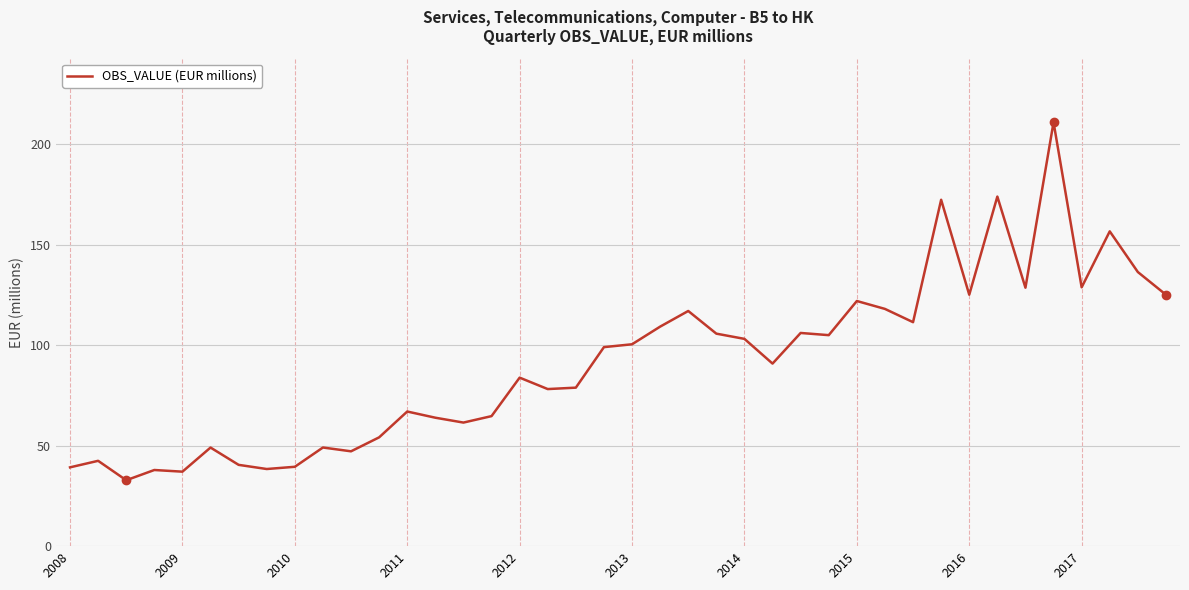

What is the greatest value displayed?

210.9